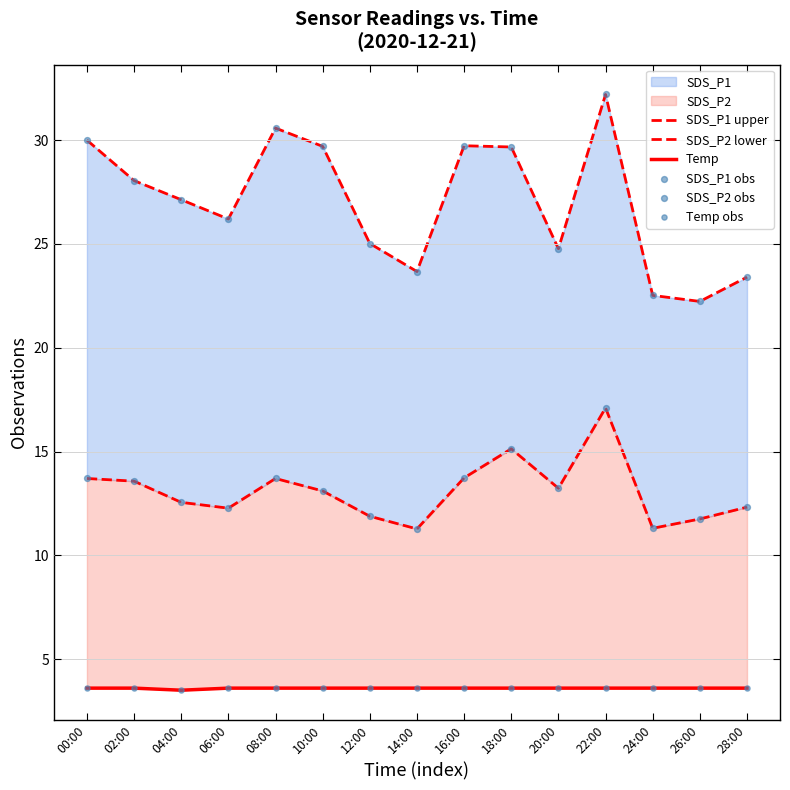

At how many categories does at least one series exceed 14?

15